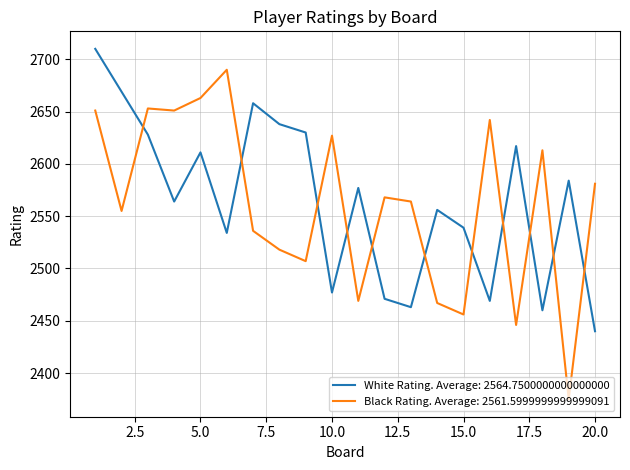

What is the greatest value displayed?

2710